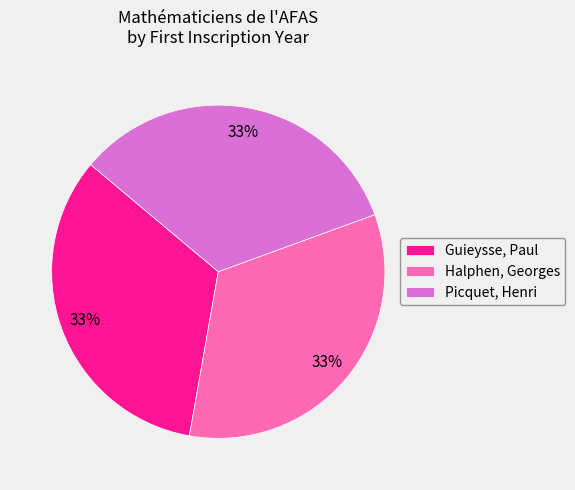

To the nearest percent, what is the average slice percentage?

33%